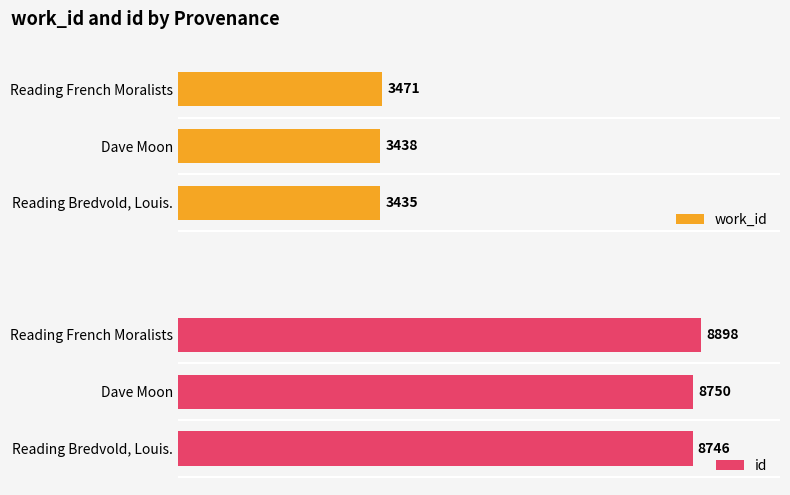

List the series in order of their overall mean, highest first.

id, work_id